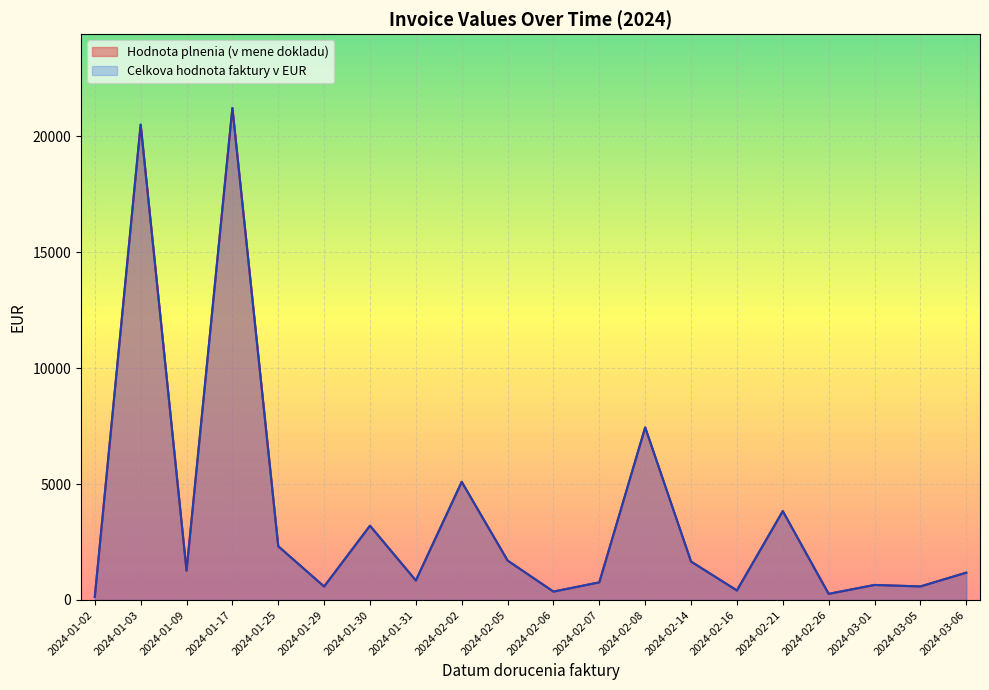

True or false: Hodnota plnenia (v mene dokladu) and Celkova hodnota faktury v EUR cross at least once.

False